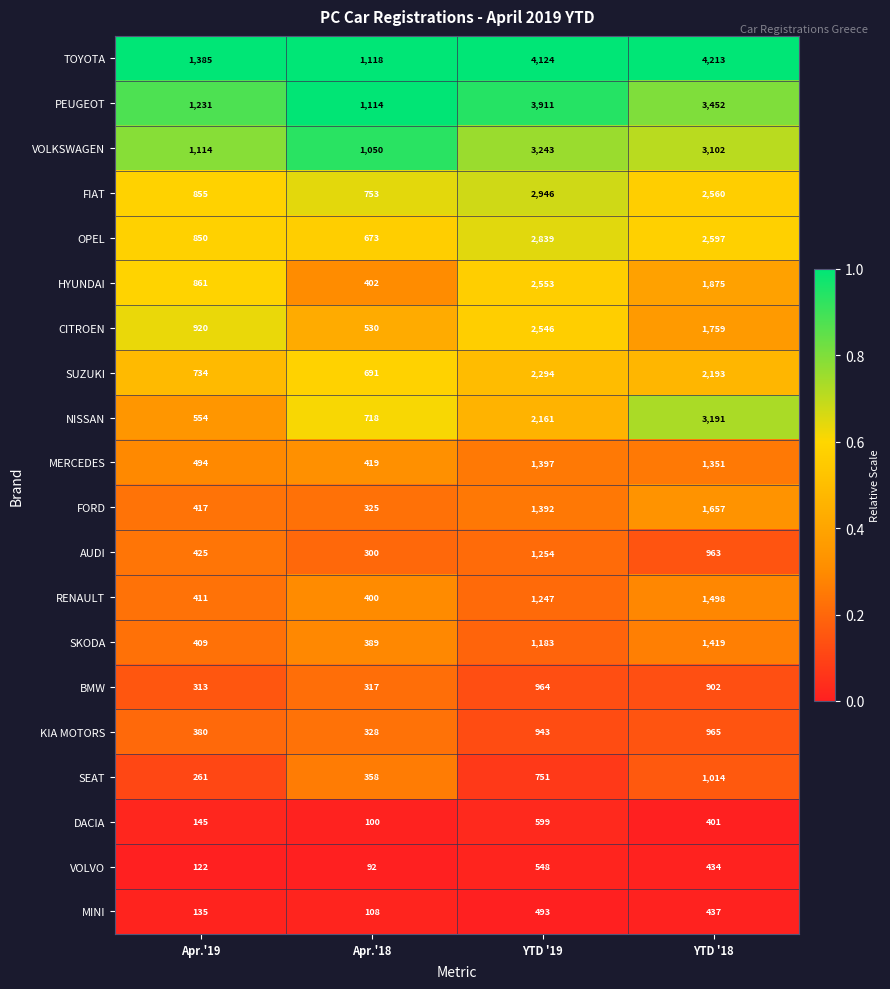

What is the sum of all MERCEDES values?

3661